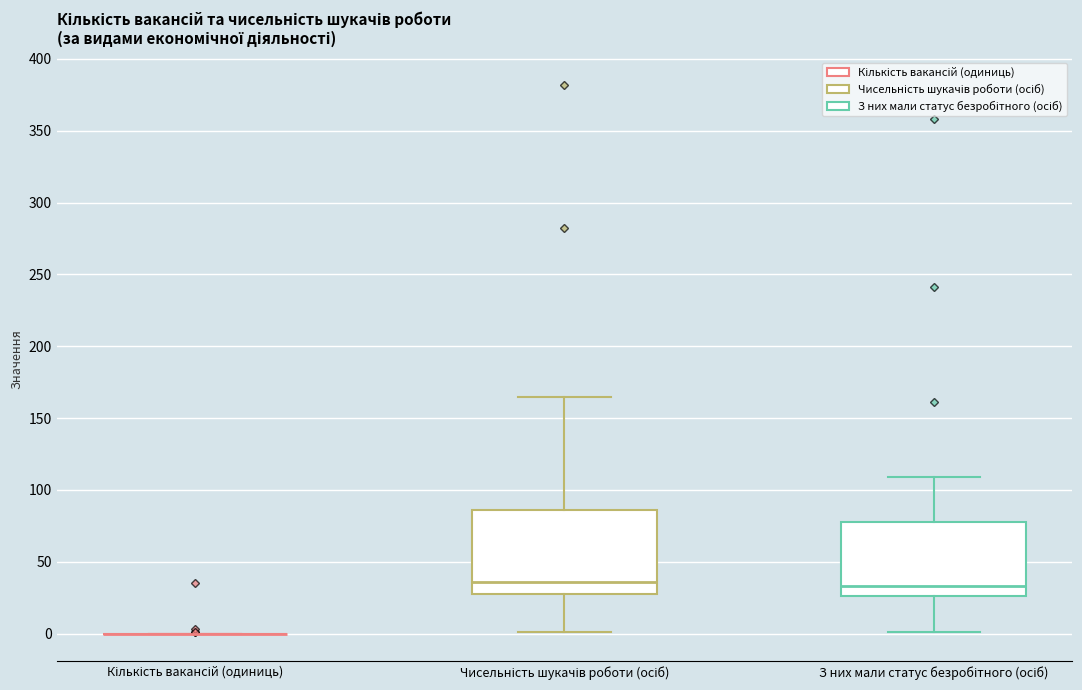

Reading left to right, transcribe this box plot: for each box, give where its median line is, the range the box spans, and where its two whiskers end, as read against the y-axis. The values are not printed on the chart, so give them approximately, as read against the axis.

Кількість вакансій (одиниць): box collapsed to a line at 0, whiskers 0 to 0
Чисельність шукачів роботи (осіб): median 35, box 30 to 85, whiskers 0 to 165
З них мали статус безробітного (осіб): median 35, box 25 to 80, whiskers 0 to 110